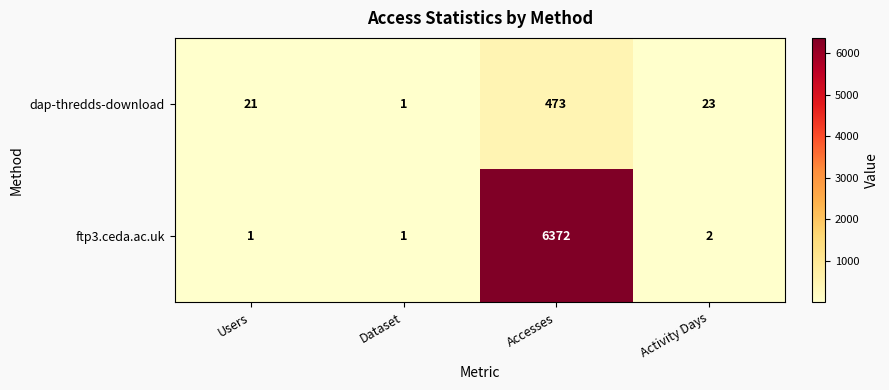

What is the difference between the second highest and minimum values in the dap-thredds-download series?

22